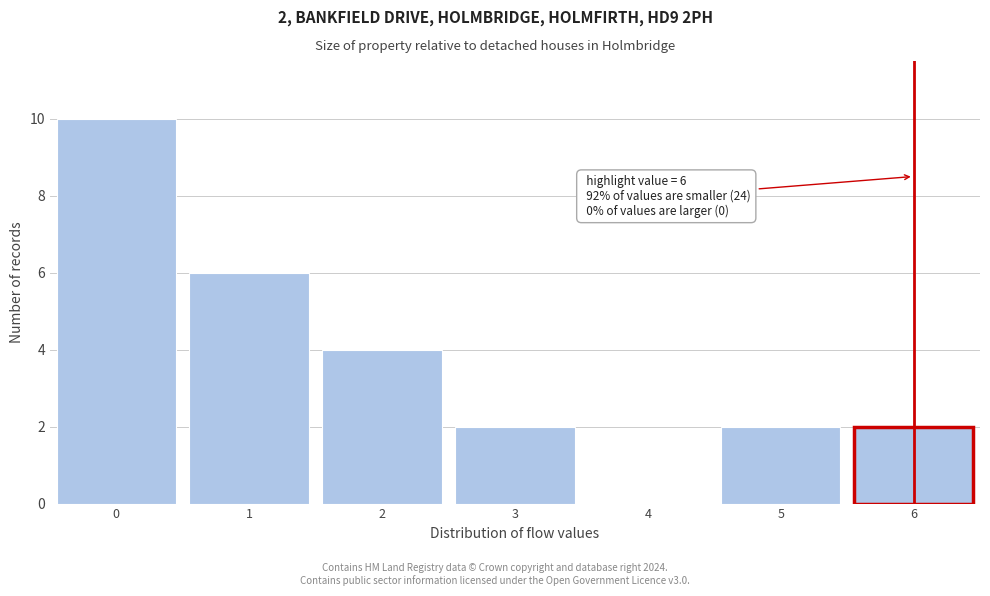

Which range on the x-axis has the tallest bar?

-0.5 to 0.5